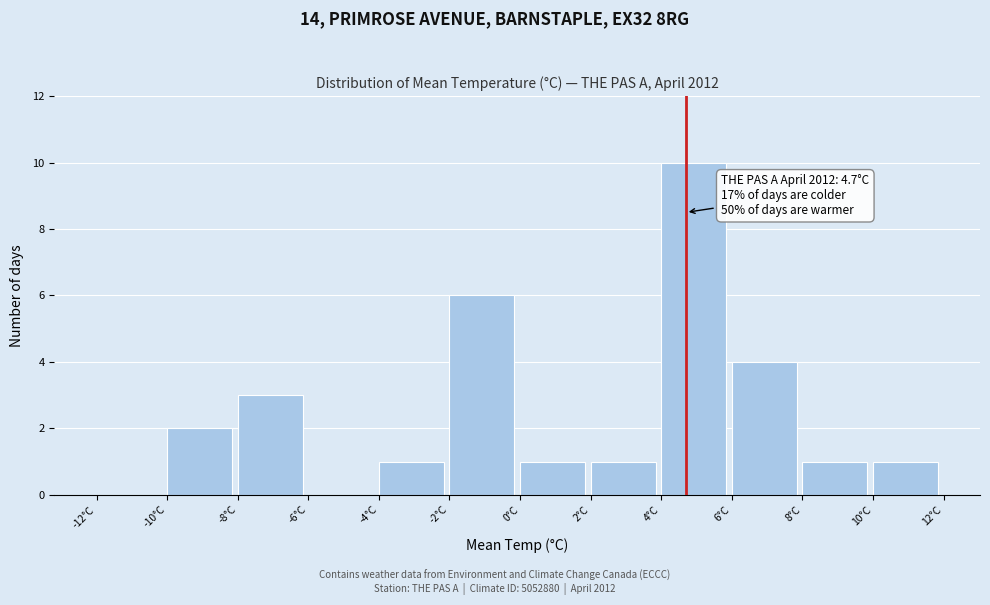

Over which range of the x-axis is the bar tallest?

4 to 6